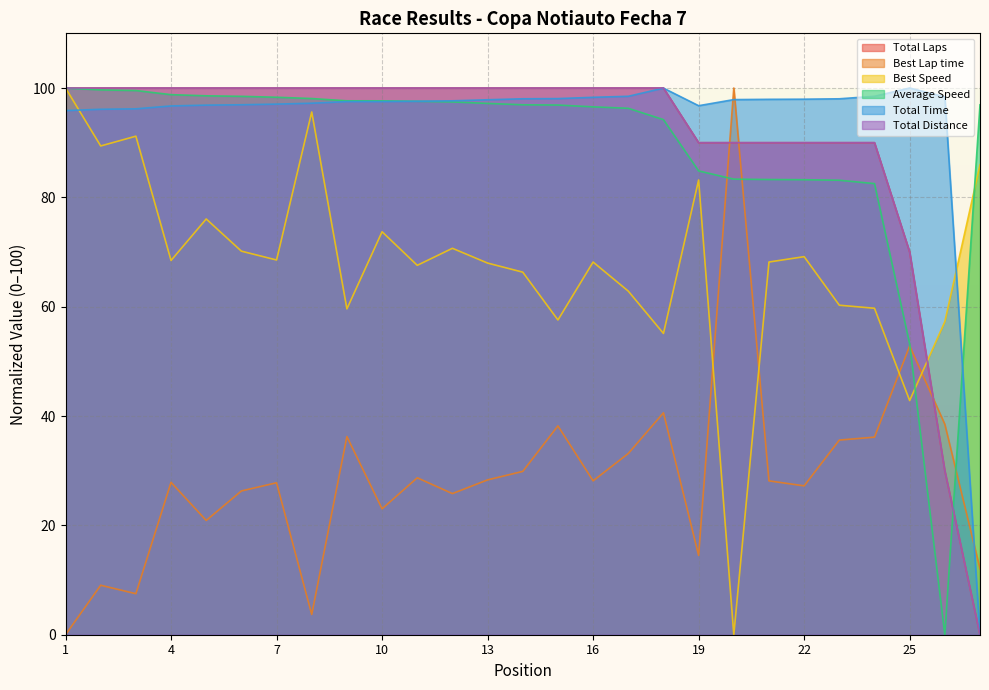

Where is the first local minimum for Total Time?

19